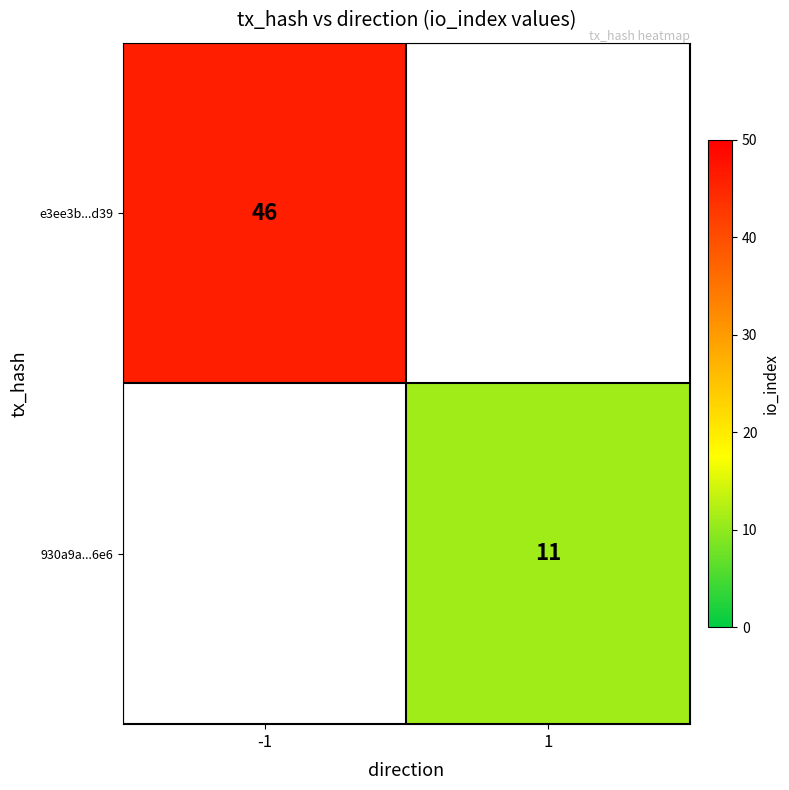

The value of 930a9a...6e6 at 1 is 11. True or false?

True